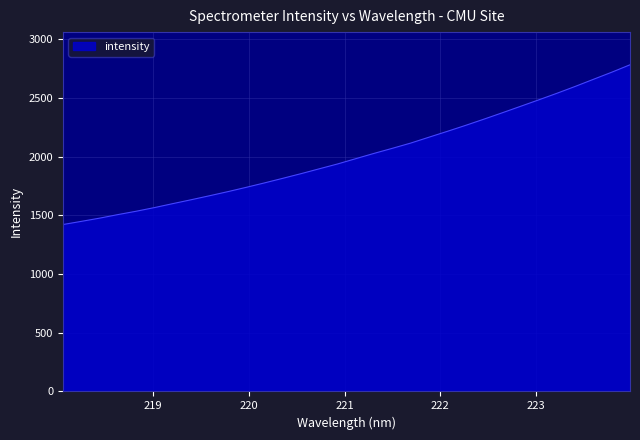

What is the difference between the maximum and minimum values?

1360.9